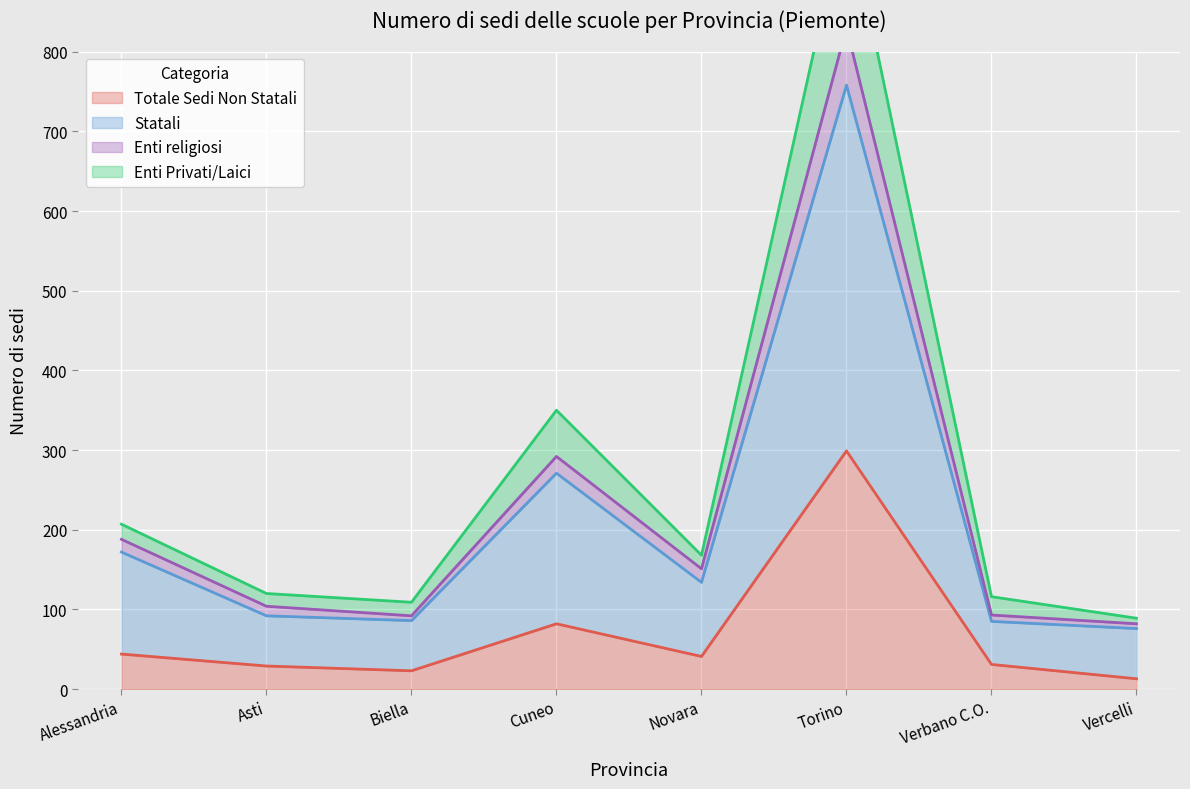

What is the total value across all series at Torino?

2871